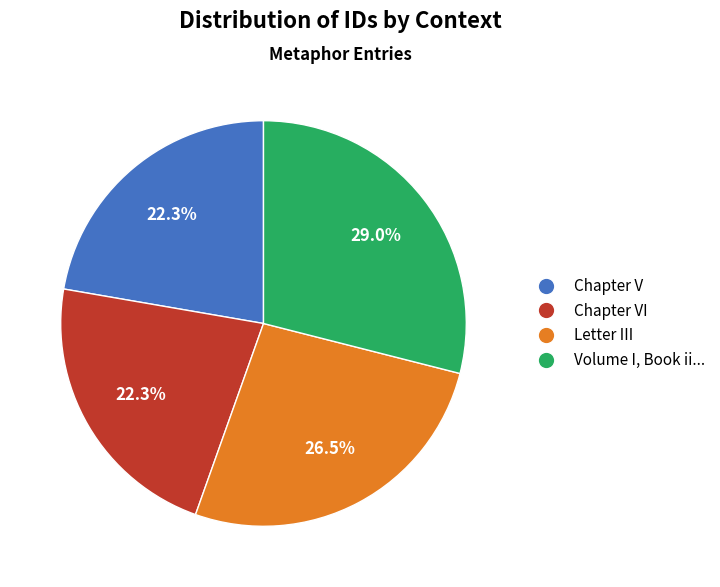

Is there a majority slice in this chart?

No